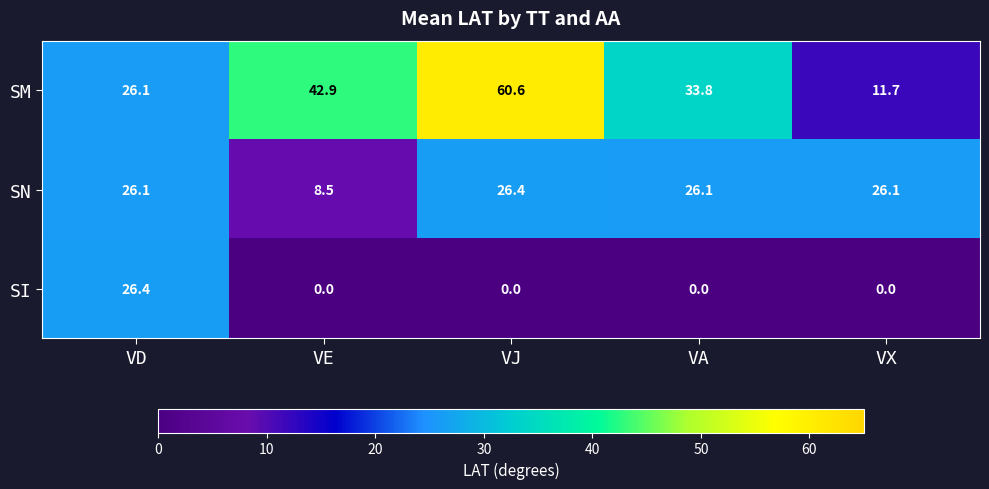

Which series has the largest range (max minus min)?

SM